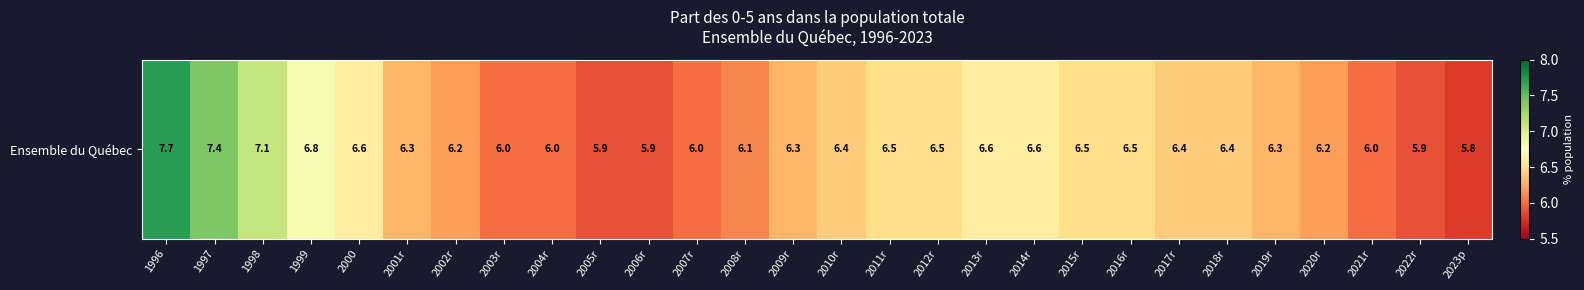

Reading left to right, extract all data points from this chart.

7.7	7.4	7.1	6.8	6.6	6.3	6.2	6.0	6.0	5.9	5.9	6.0	6.1	6.3	6.4	6.5	6.5	6.6	6.6	6.5	6.5	6.4	6.4	6.3	6.2	6.0	5.9	5.8